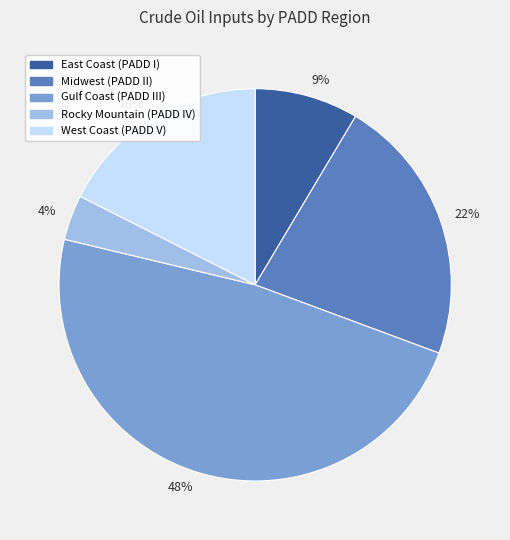

Does 22% represent more than half of the total?

No